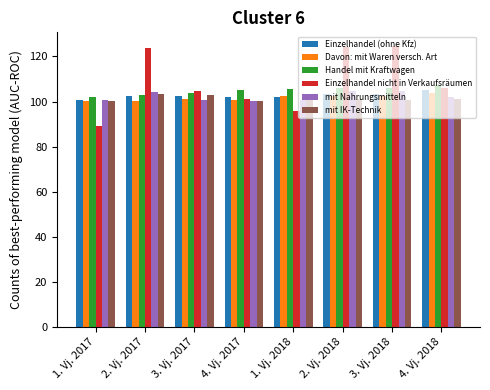

What is the sum of the mit Nahrungsmitteln values at 3. Vj. 2017 and 4. Vj. 2018?

202.3